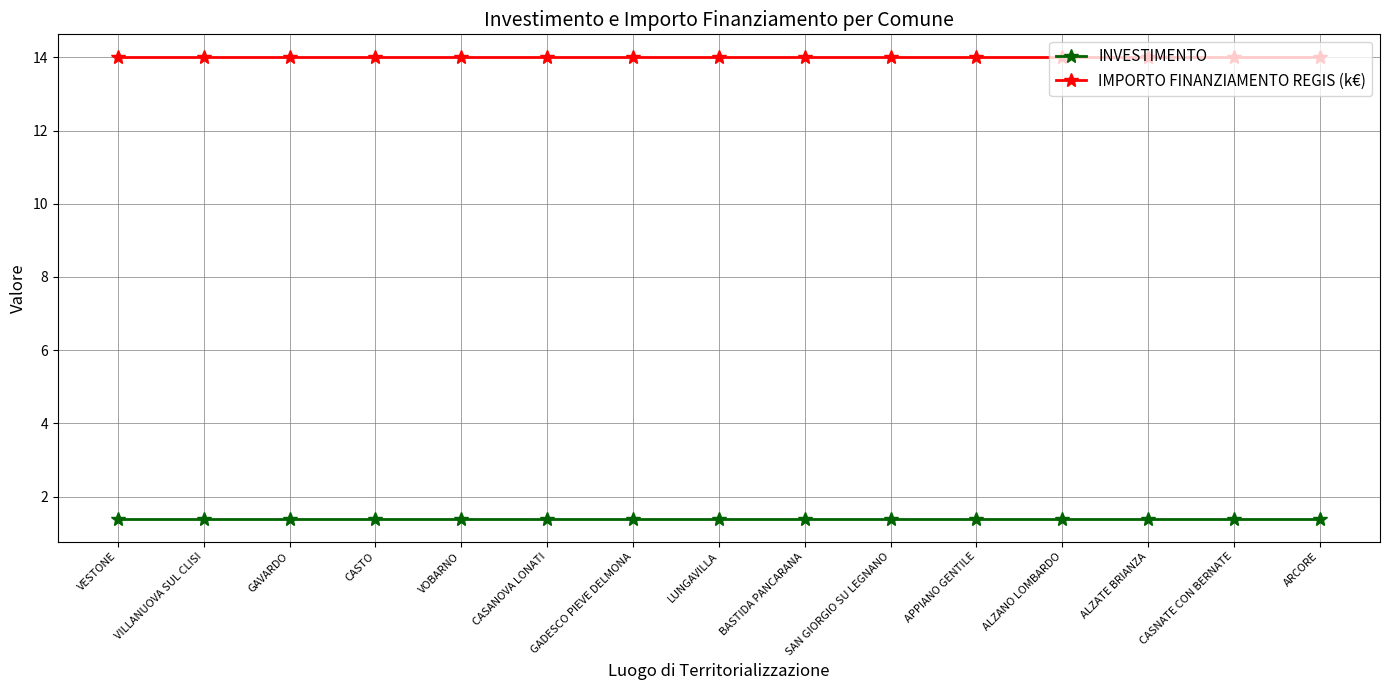

What is the label of the 1st point from the left?

VESTONE